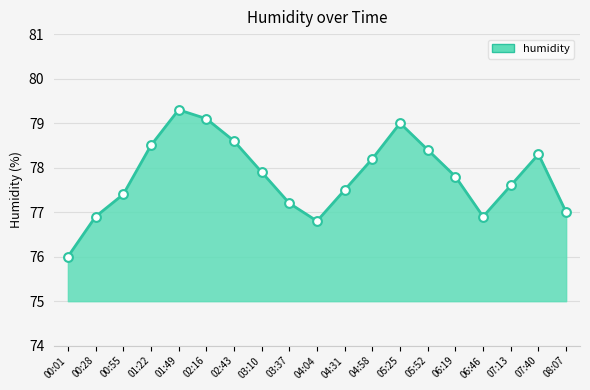

What is the change in value from 02:16 to 04:58?

-0.9